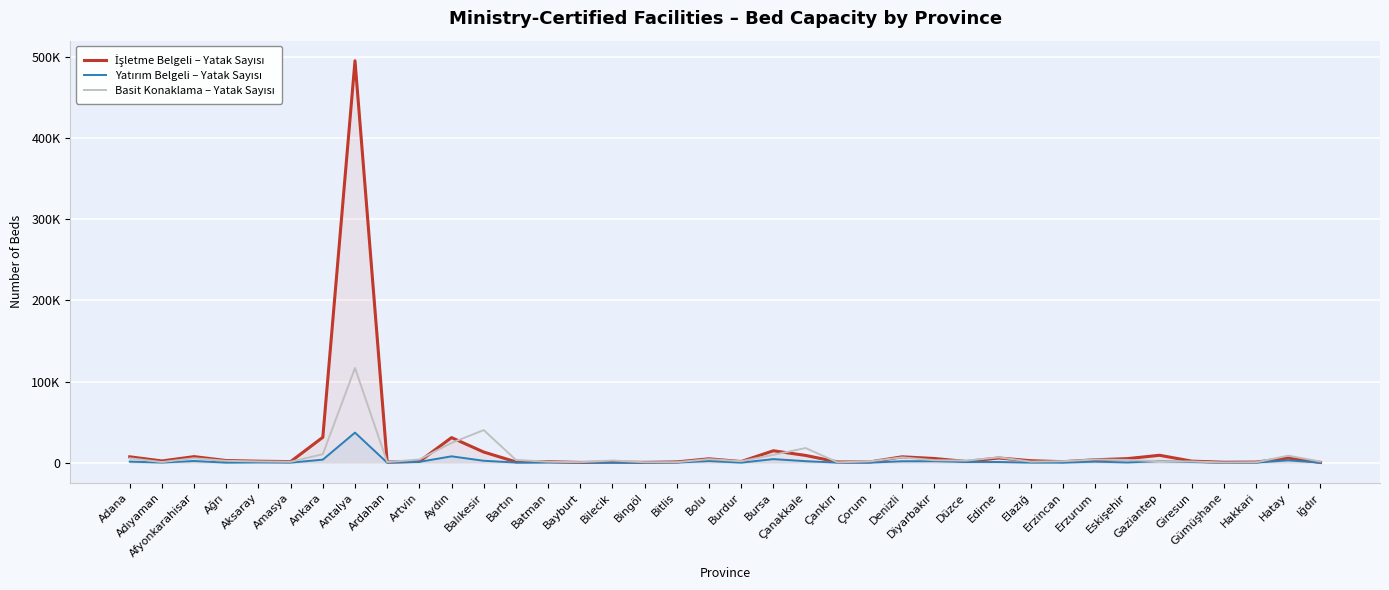

Between Amasya and Giresun, which series saw the biggest shift?

Yatırım Belgeli – Yatak Sayısı